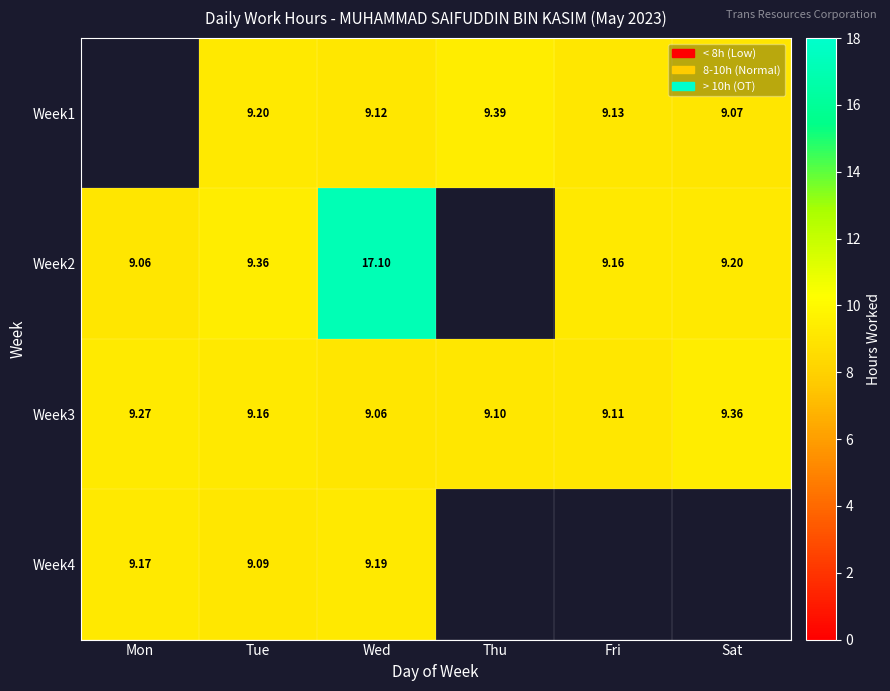

What is the total value across all series at Wed?

44.5